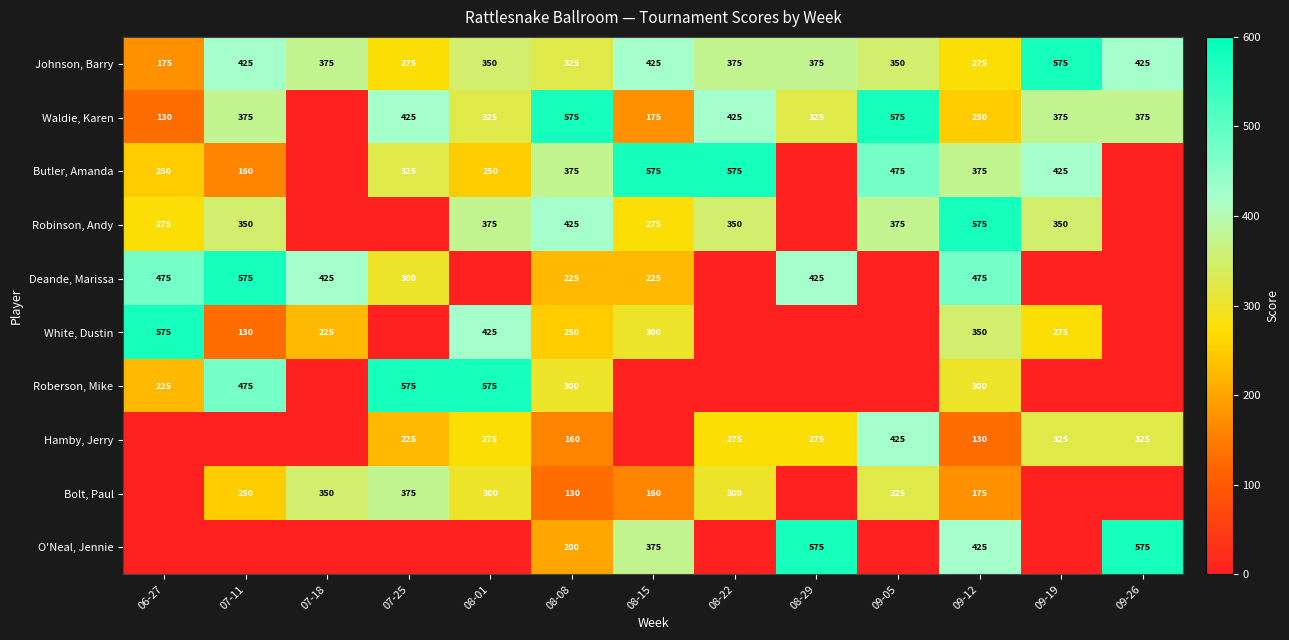

Which category has the highest value across all series?

09-19